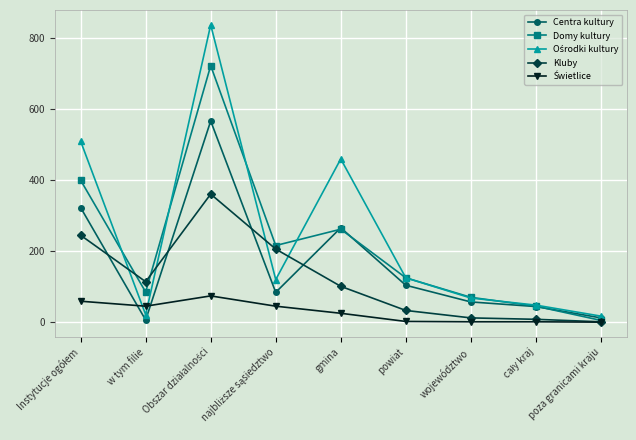

True or false: Domy kultury has a value of 70 at województwo.

True